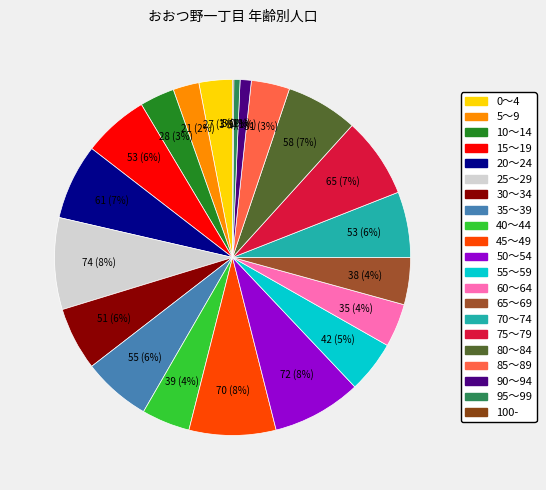

What percentage is the 95～99 slice, to the nearest percent?

1%